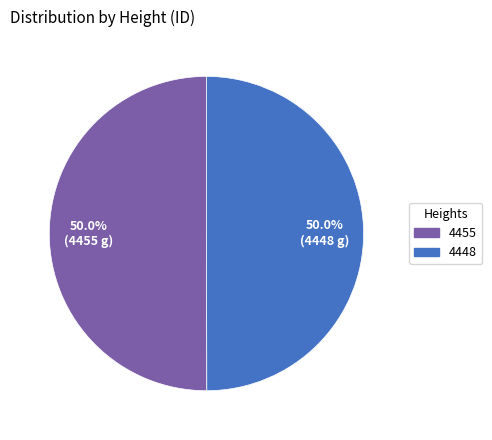

What is the ratio of the value at 4455 to the value at 4448?

1.0